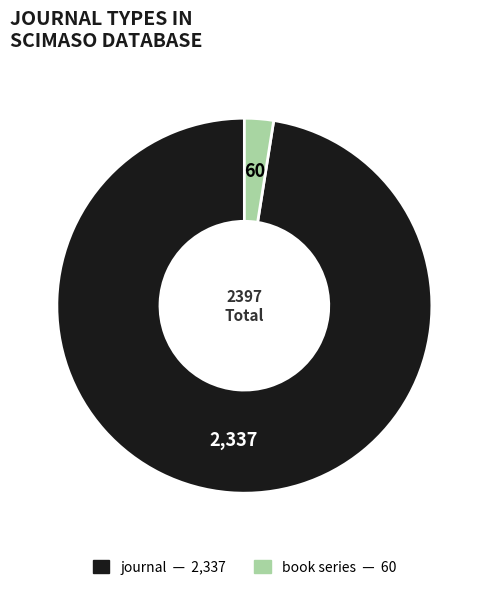

Rank the categories by value from lowest to highest.

book series, journal